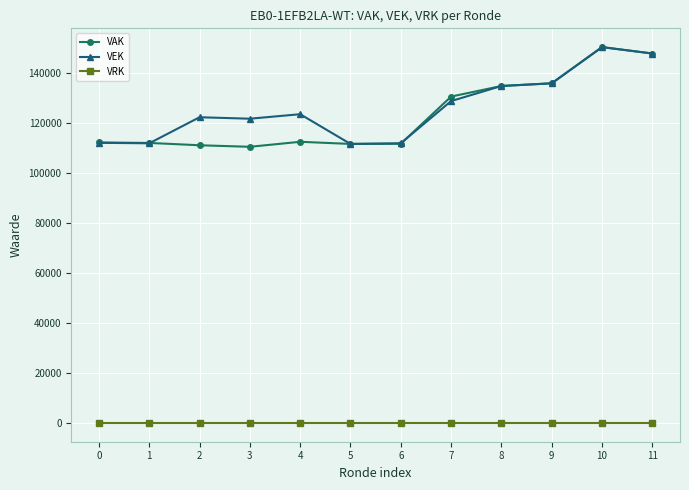

What is the minimum value for VAK?

110409